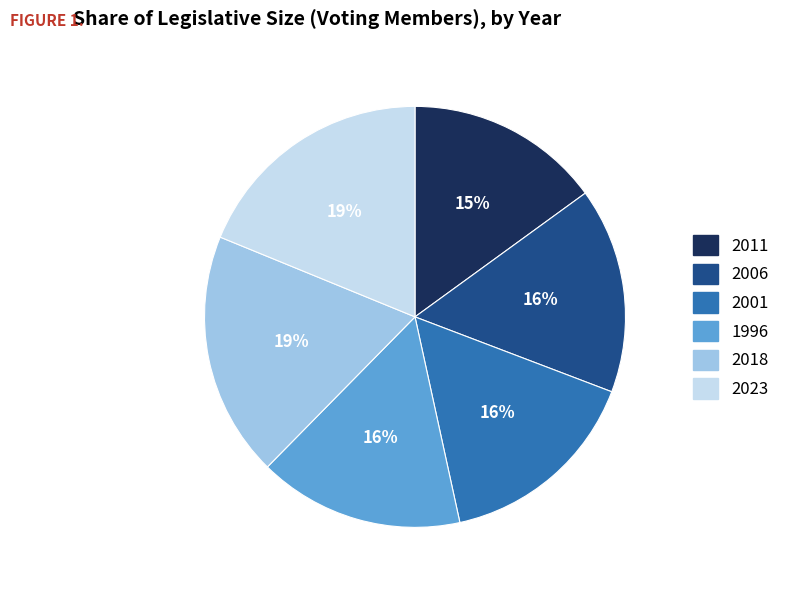

To the nearest percent, what is the average slice percentage?

17%